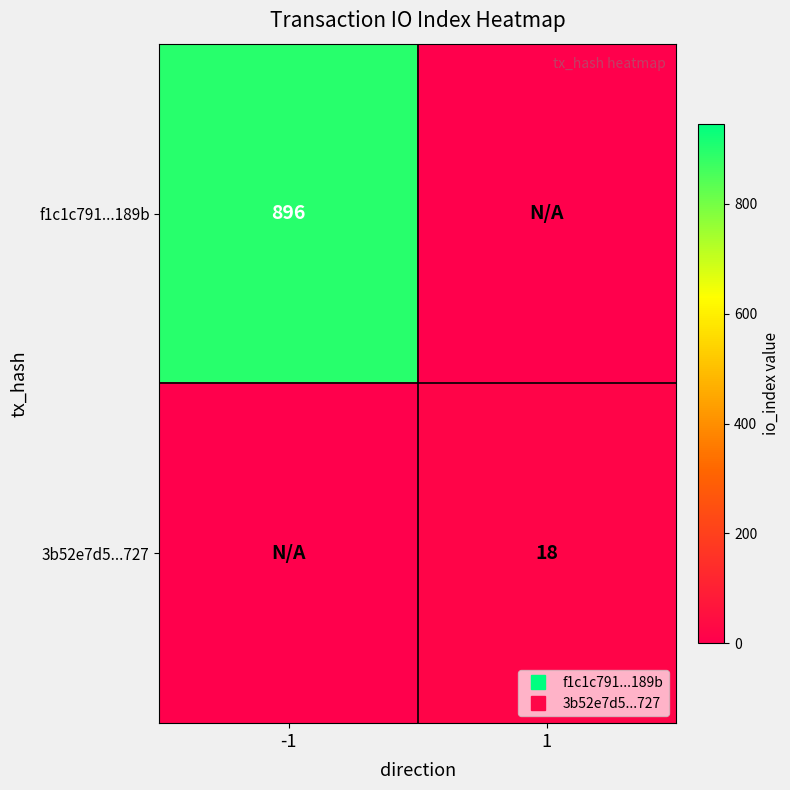

The value of 3b52e7d5...727 at 1 is 18. True or false?

True